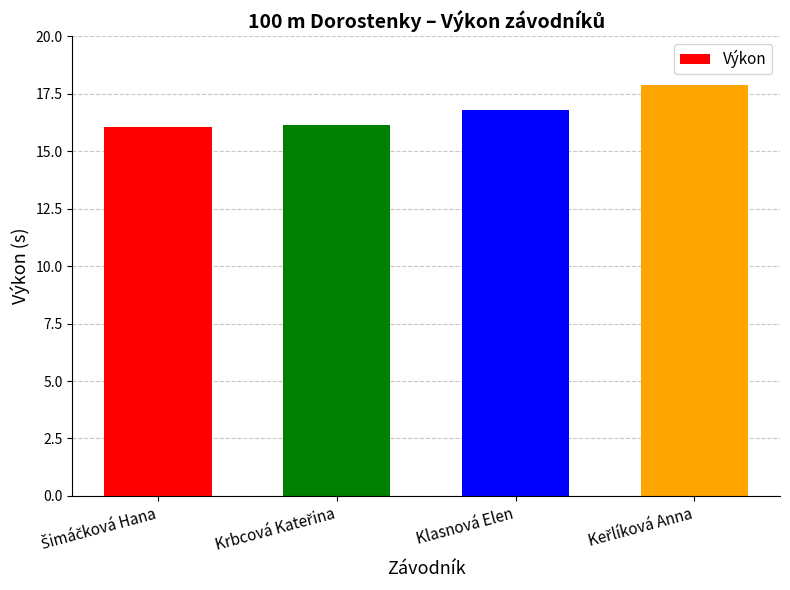

What is the difference between the maximum and minimum values?

1.8